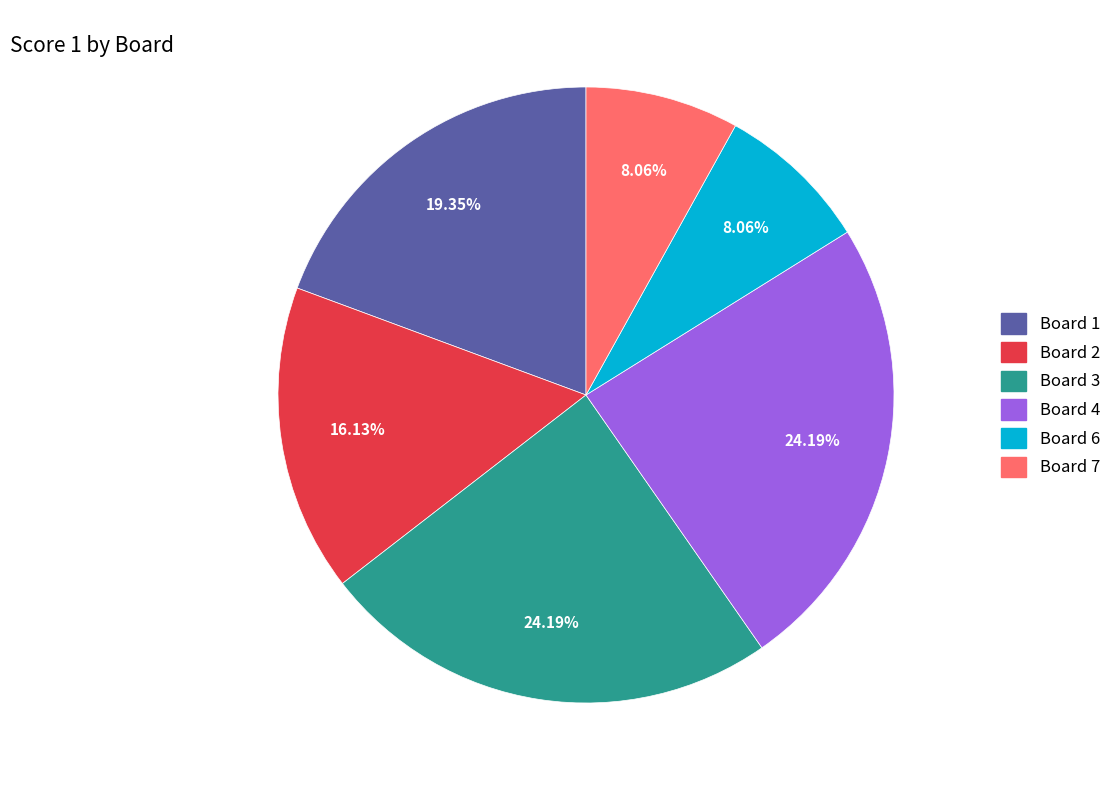

Does any single category account for the majority?

No